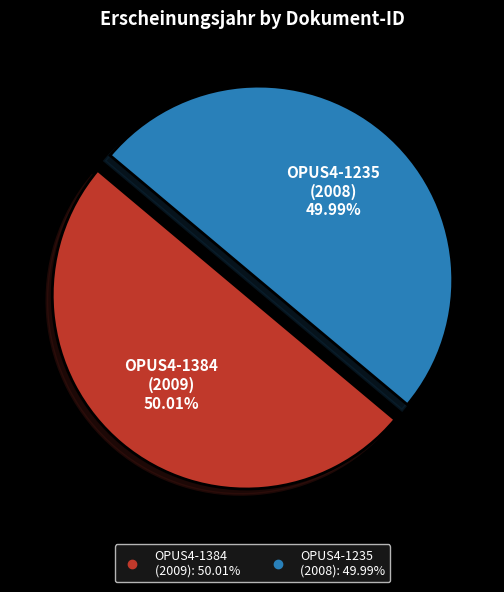

Approximately how many times larger is the value at OPUS4-1235 (2008) compared to OPUS4-1384 (2009)?

1.0